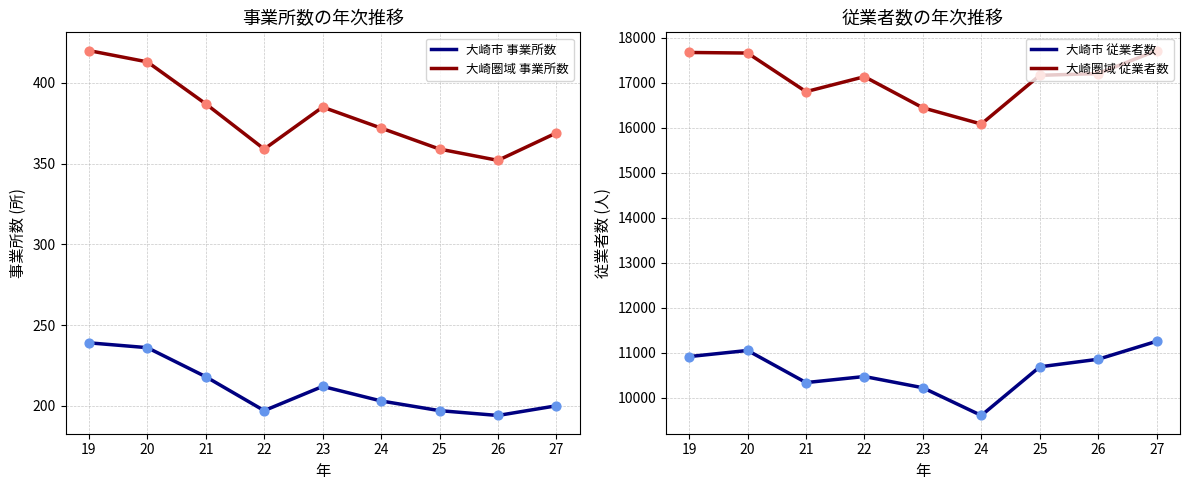

What is the total value across all series at 27?

29548